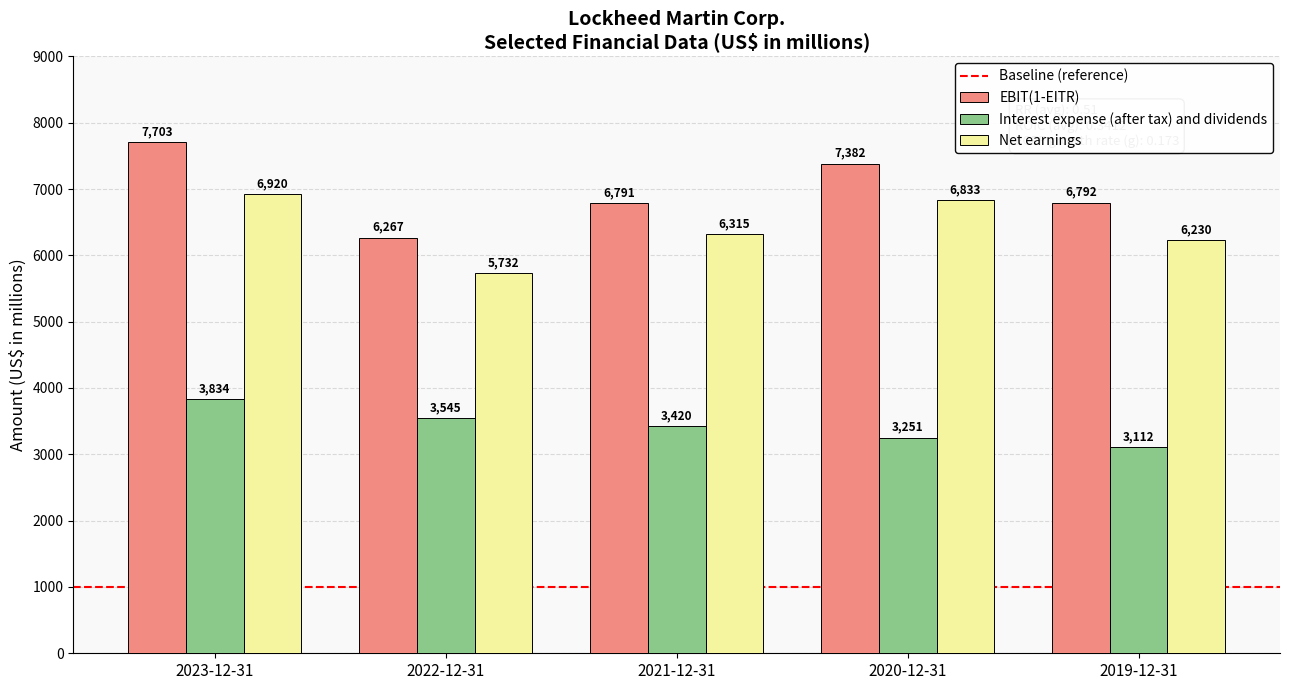

What is the difference between the second highest and second lowest values in the Net earnings series?

603